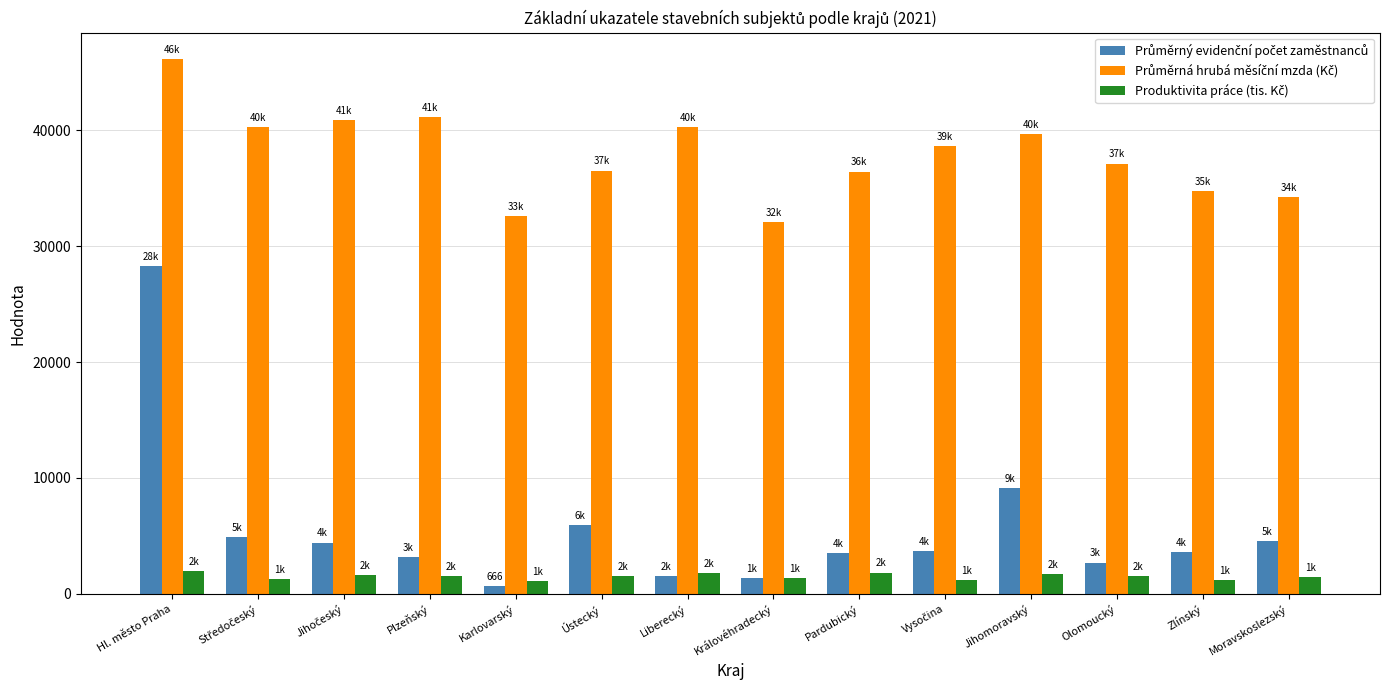

What is the maximum value shown in the chart?

46108.4